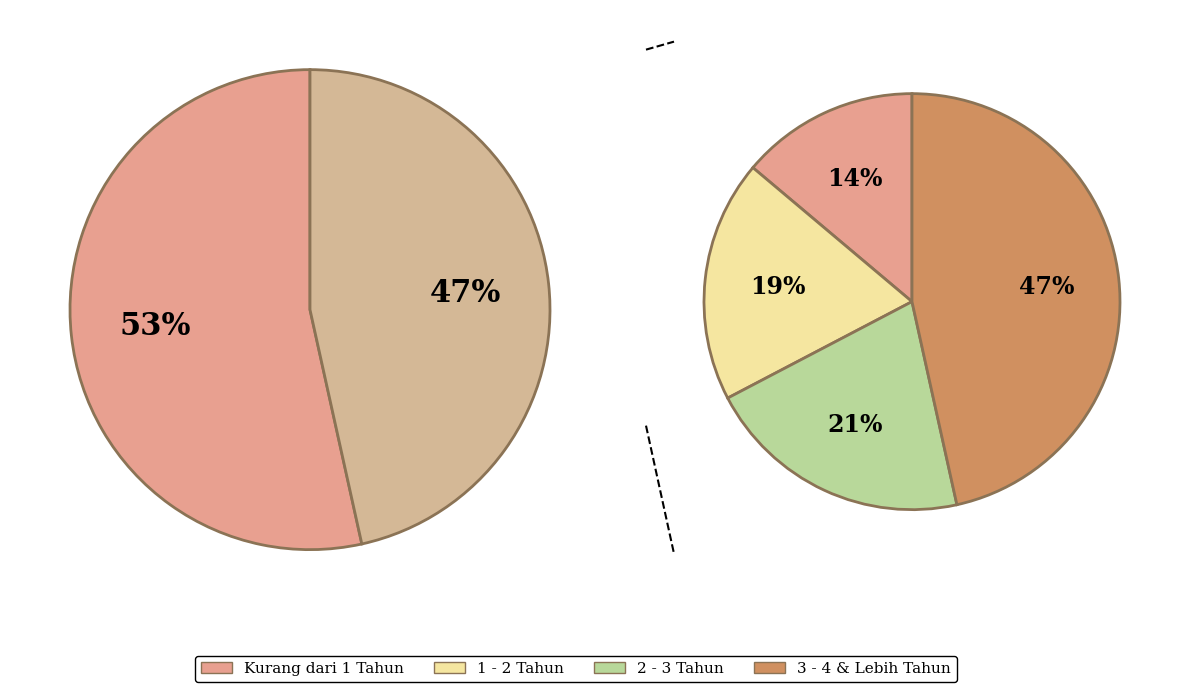

True or false: Lebih dari 4 Tahun accounts for 20% of the total.

False